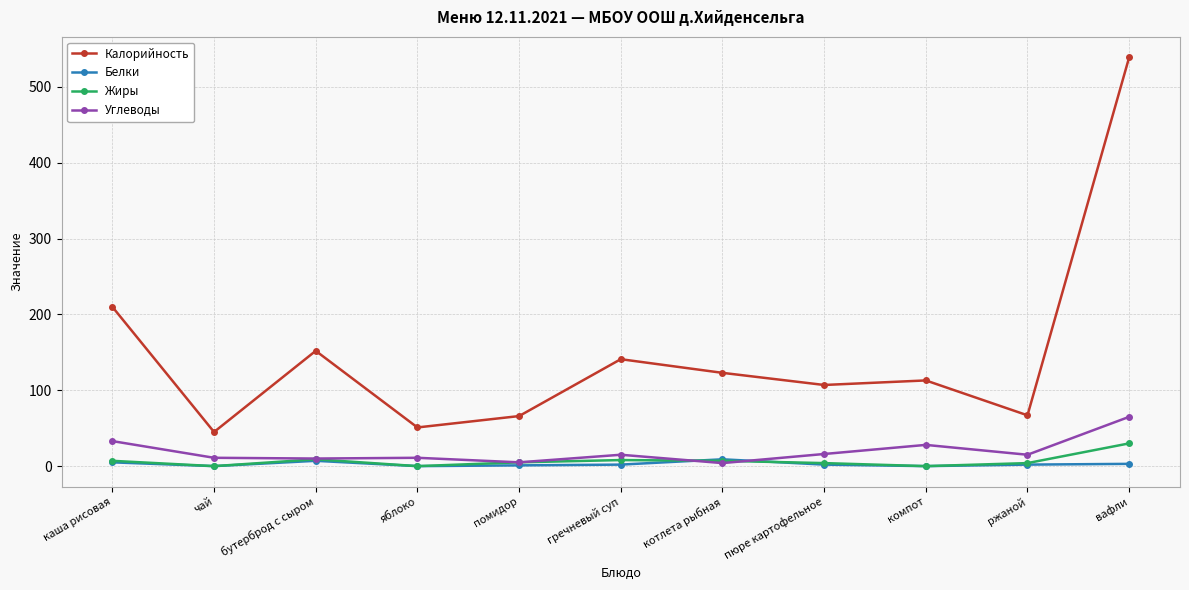

Is the value of Жиры at котлета рыбная greater than the value of Калорийность at ржаной?

No